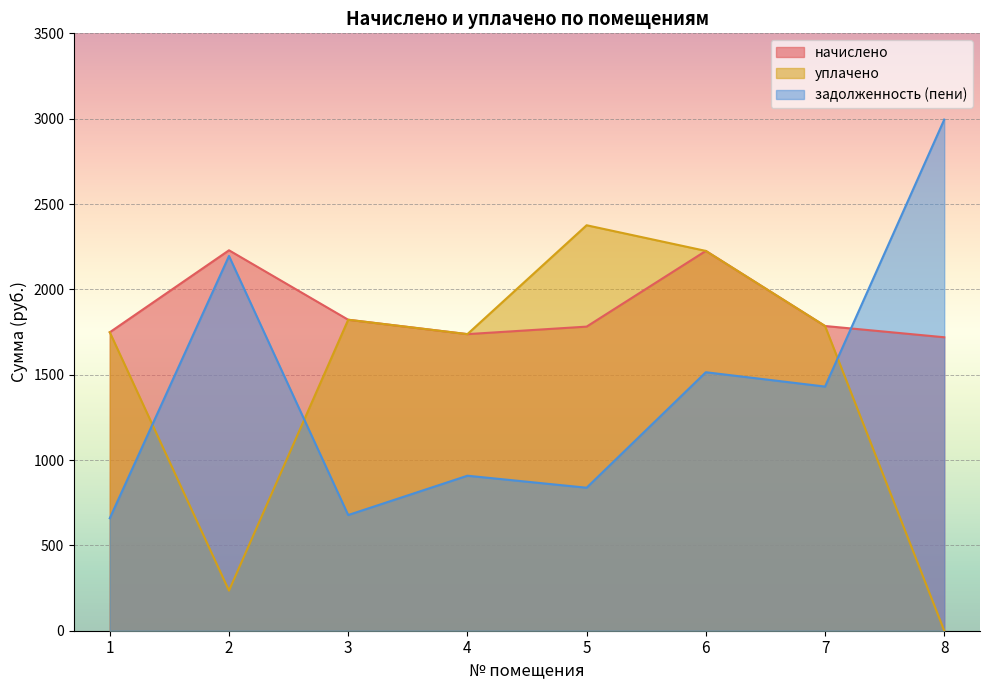

How many data points in уплачено are above 1785?

4